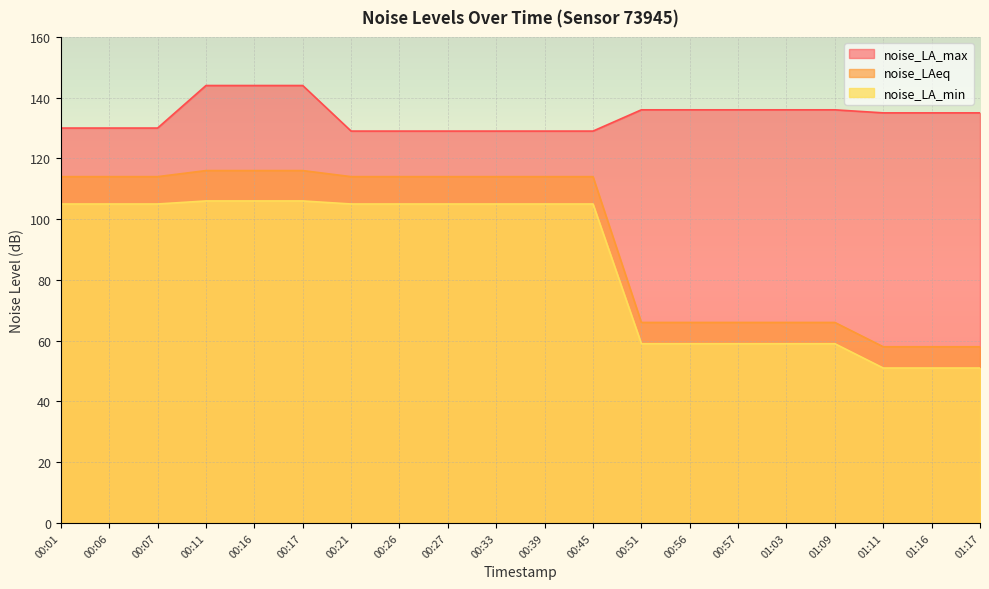

How many lines are shown in the chart?

3